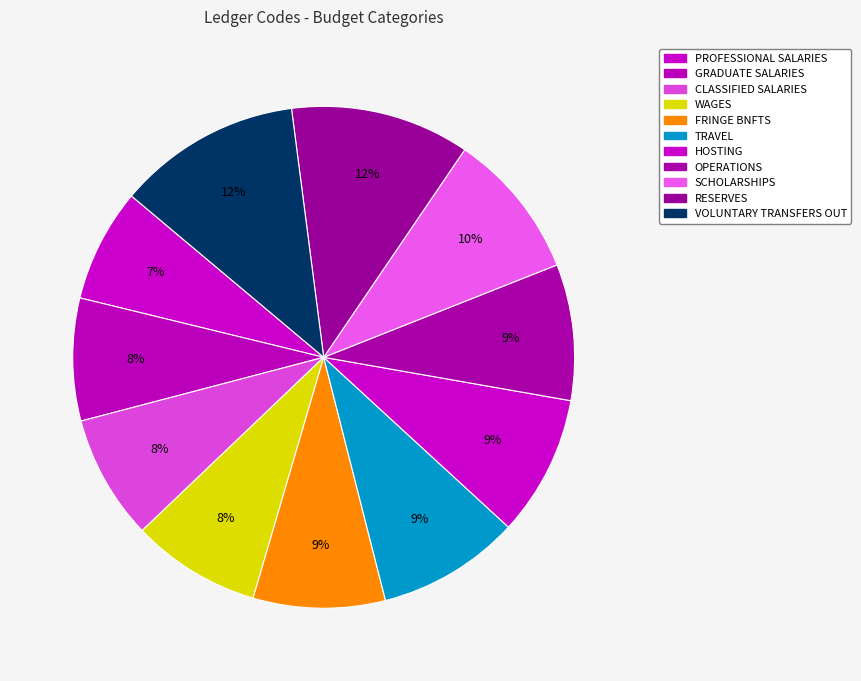

The RESERVES slice represents 12% of the pie. True or false?

True